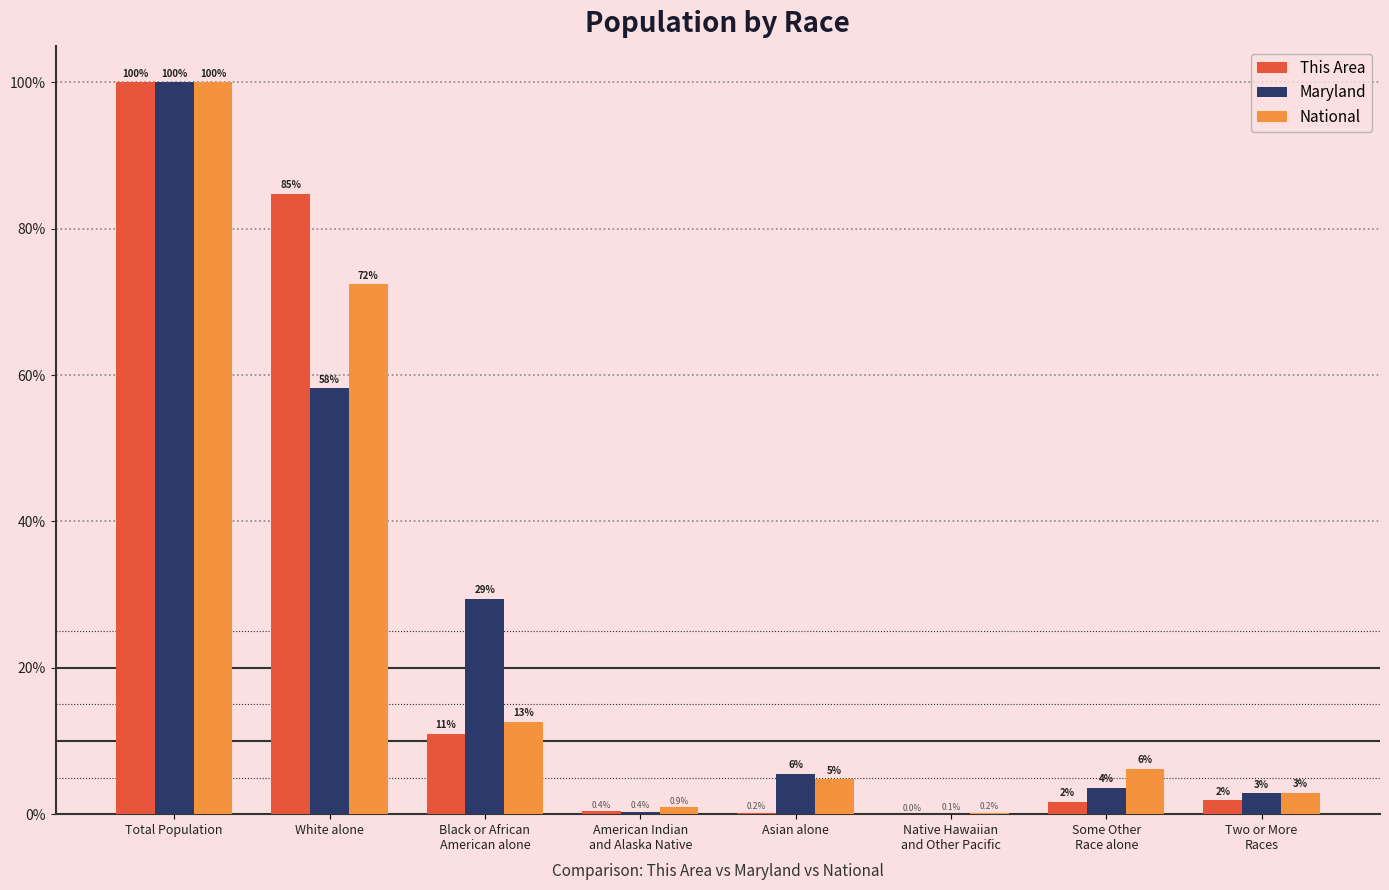

What is the sum of all Maryland values?

200.0